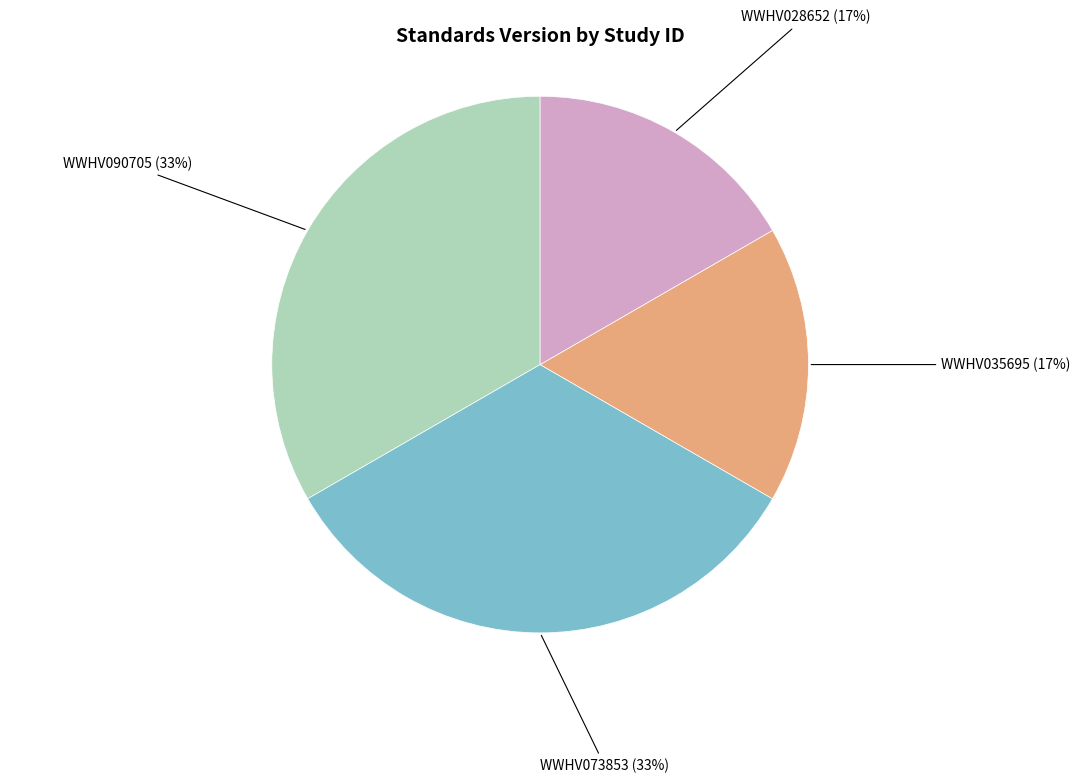

To the nearest percent, what is the average slice percentage?

25%